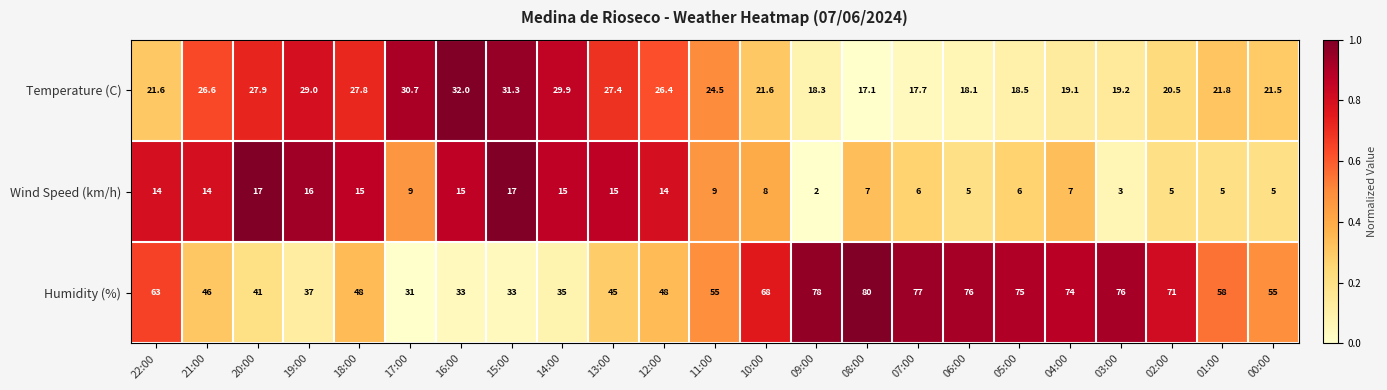

List the series in order of their peak value, highest first.

Humidity (%), Temperature (C), Wind Speed (km/h)